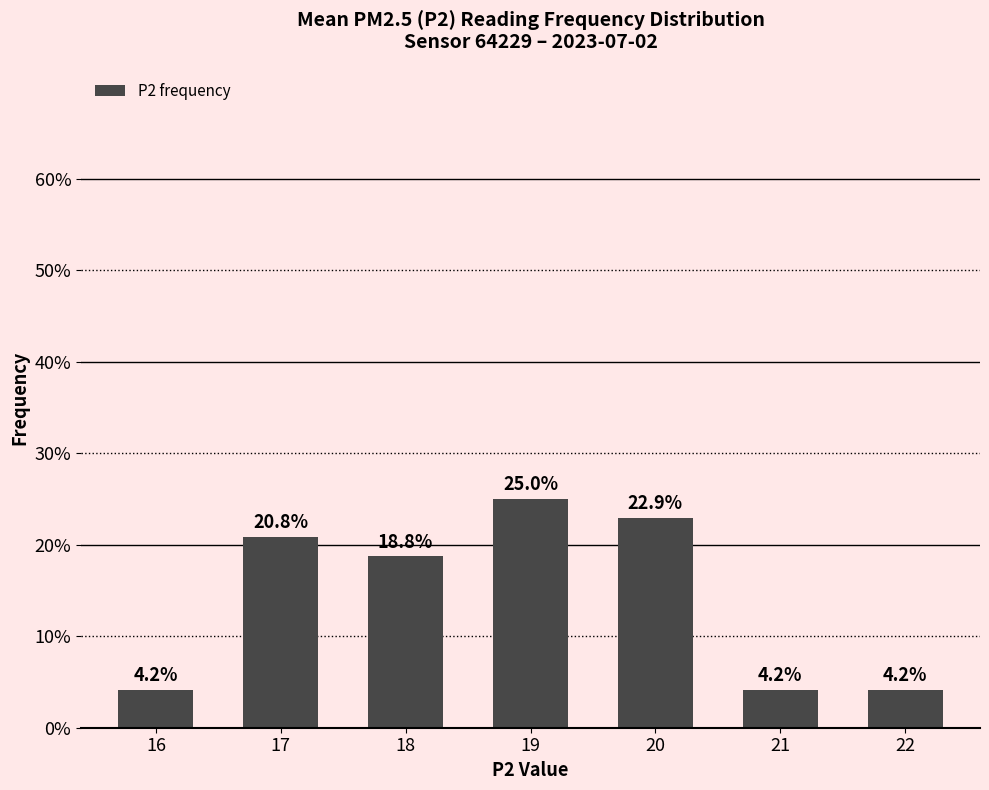

Are the bars horizontal?

No